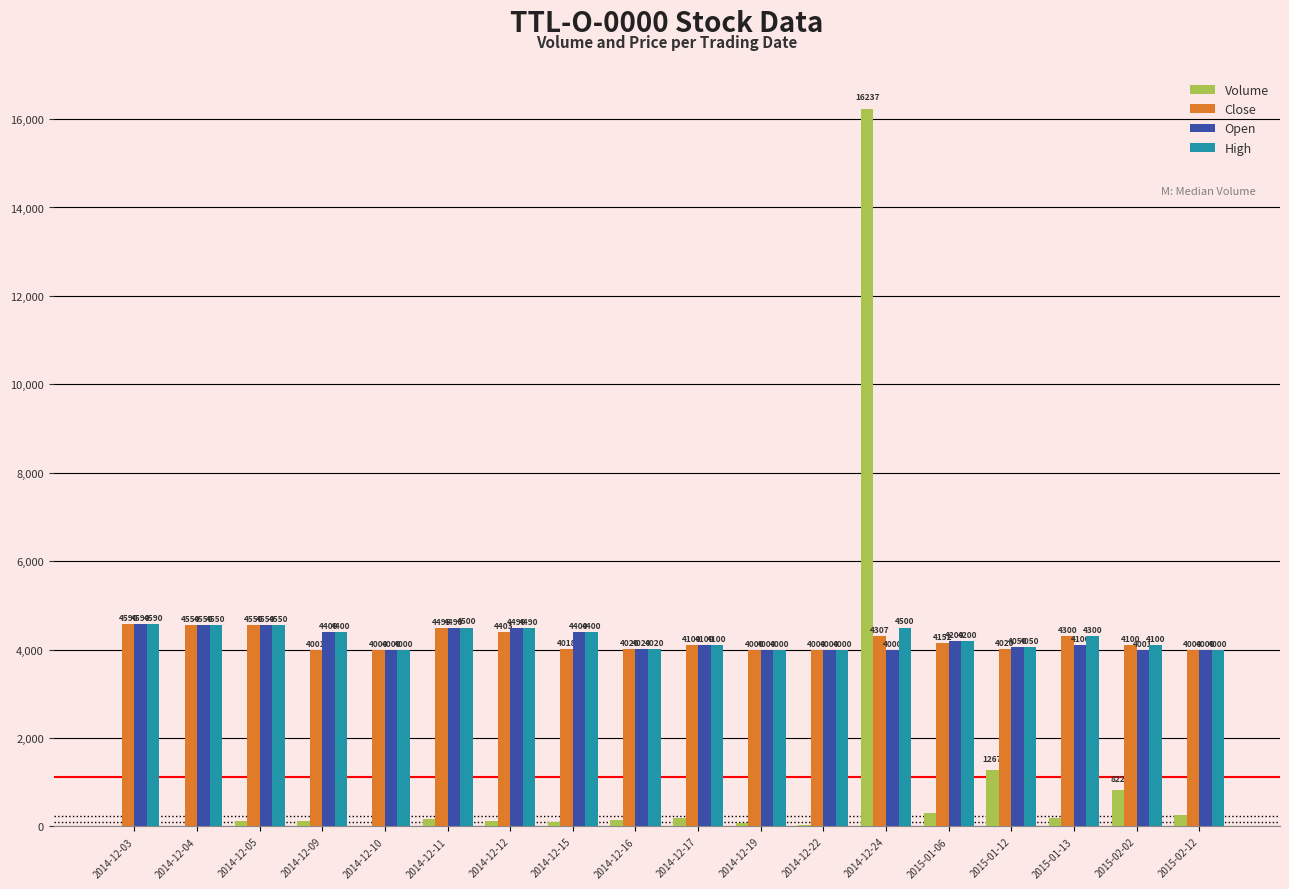

Read the Open value at 2014-12-17, to the nearest 50.

4100